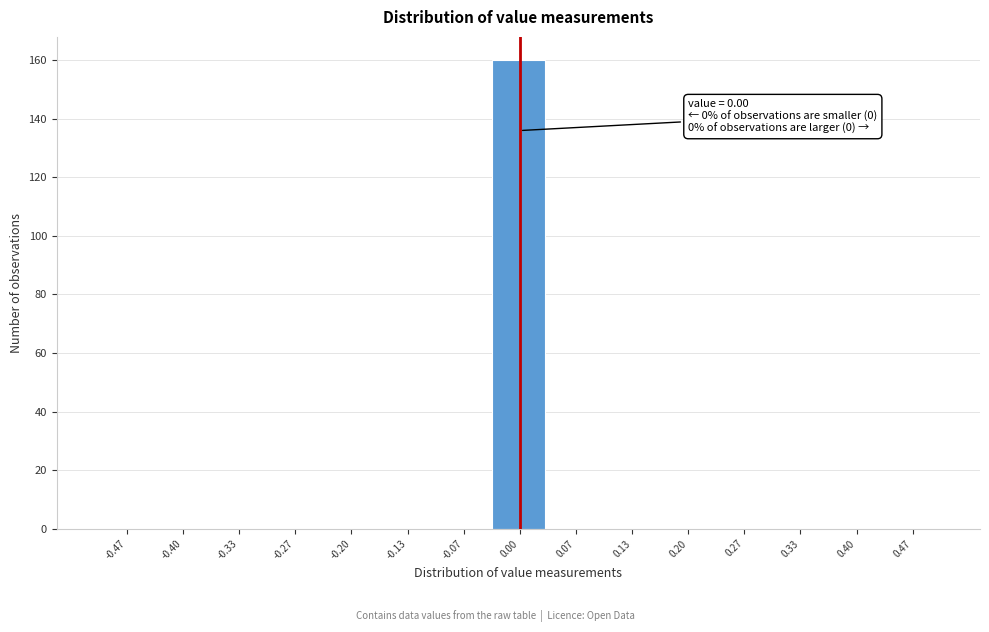

Which range on the x-axis has the tallest bar?

-0.03 to 0.03